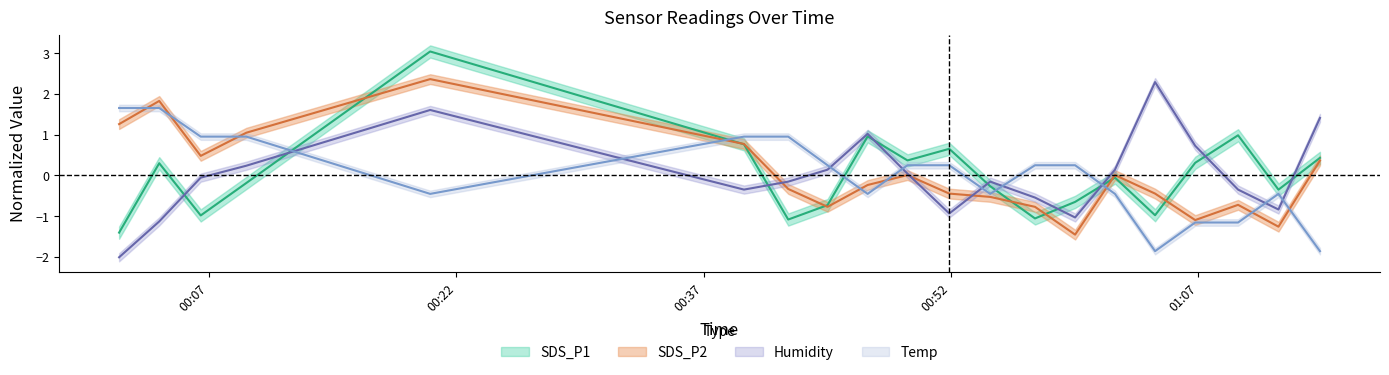

How many values in Humidity are above zero?

9